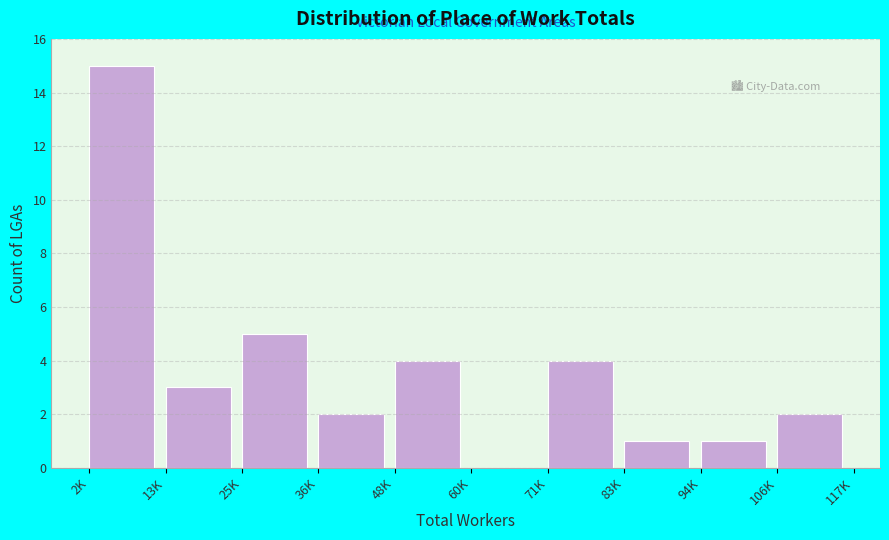

Reading left to right, extract all data points from this chart.

2K=15	13K=3	25K=5	36K=2	48K=4	60K=0	71K=4	83K=1	94K=1	106K=2